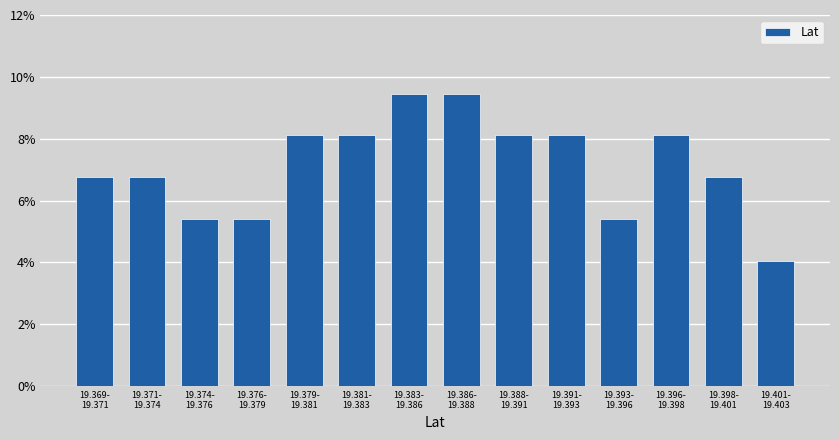

Reading left to right, what are all the values shown in this chart?

6.8	6.8	5.4	5.4	8.1	8.1	9.5	9.5	8.1	8.1	5.4	8.1	6.8	4.1